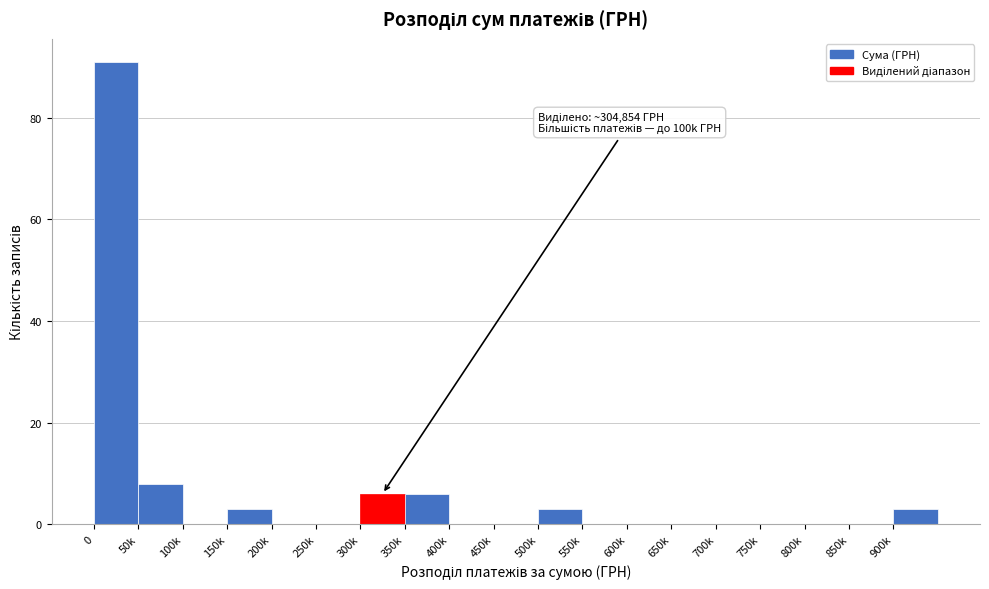

Reading left to right, transcribe all the data shown in this chart.

0=91	50k=8	100k=0	150k=3	200k=0	250k=0	300k=6	350k=6	400k=0	450k=0	500k=3	550k=0	600k=0	650k=0	700k=0	750k=0	800k=0	850k=0	900k=3